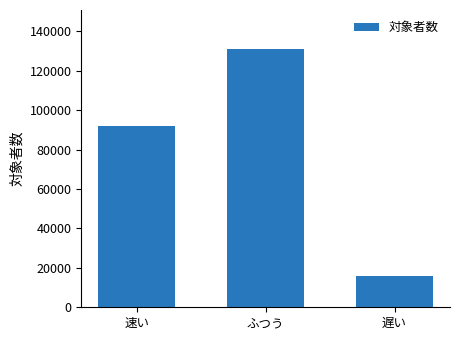

Is it true that the value at ふつう is 53656?

False